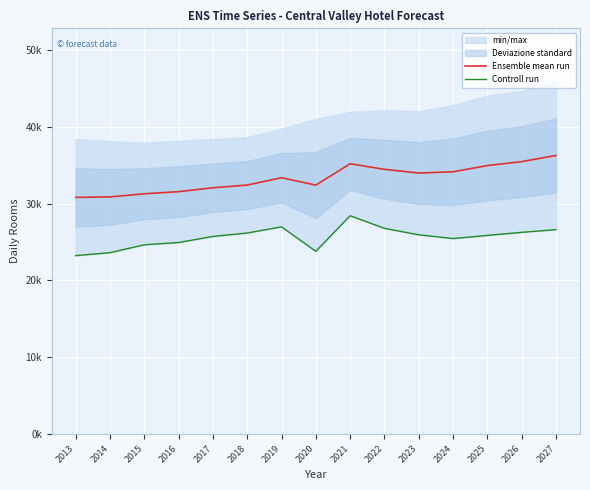

Reading left to right, extract all data points from this chart.

Ensemble mean run: 30801.4	30866.9	31271.4	31550.1	32056.1	32409.1	33361.1	32405.8	35181.0	34458.4	33976.6	34135.0	34945.9	35463.5	36265.8
Controll run: 23216.1	23600.5	24626.9	24925.0	25714.3	26162.7	26961.3	23780.1	28412.9	26770.8	25929.0	25440.7	25847.8	26251.0	26597.8